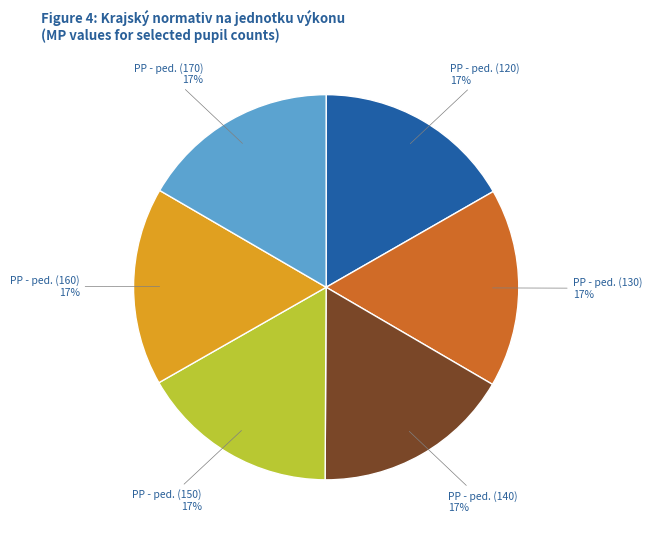

What is the ratio of the value at PP - ped. (150) to the value at PP - ped. (130)?

1.0